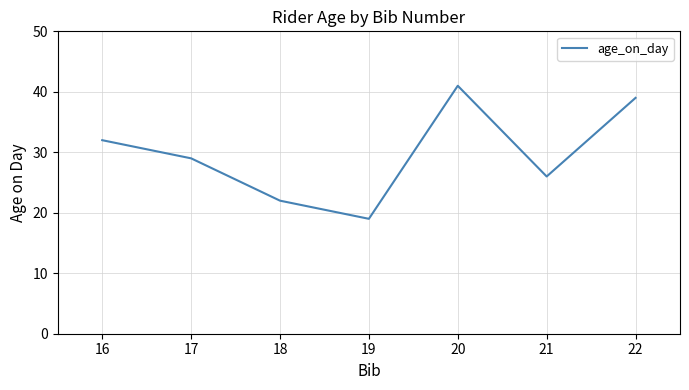

What is the ratio of the value at 18 to the value at 17?

0.8